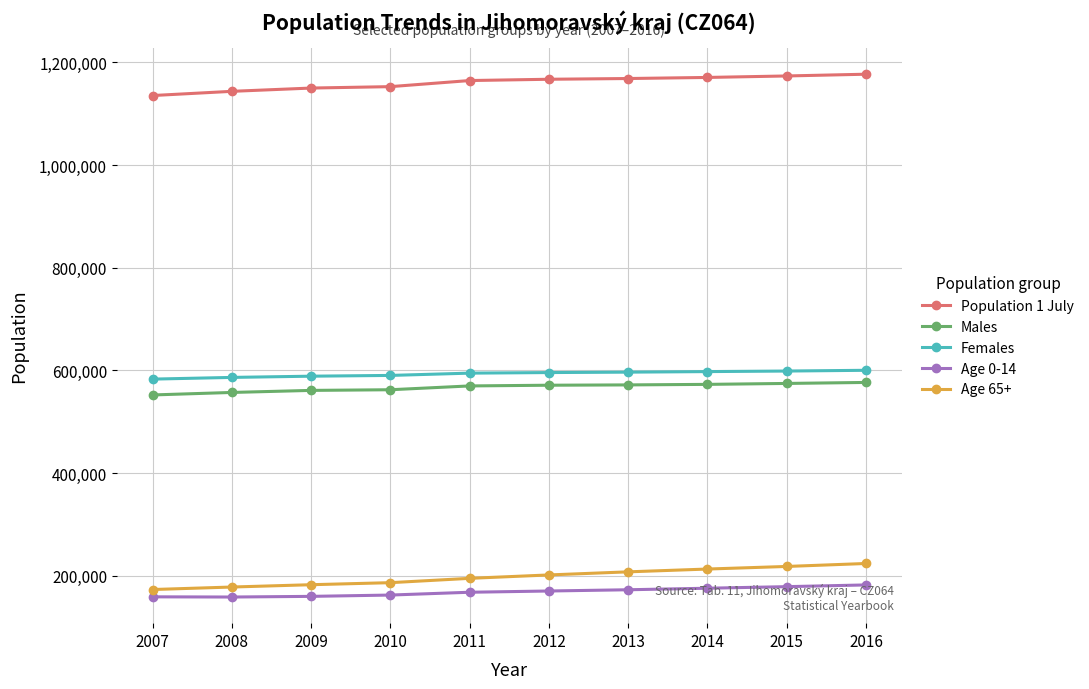

True or false: Females and Males intersect in this chart.

False